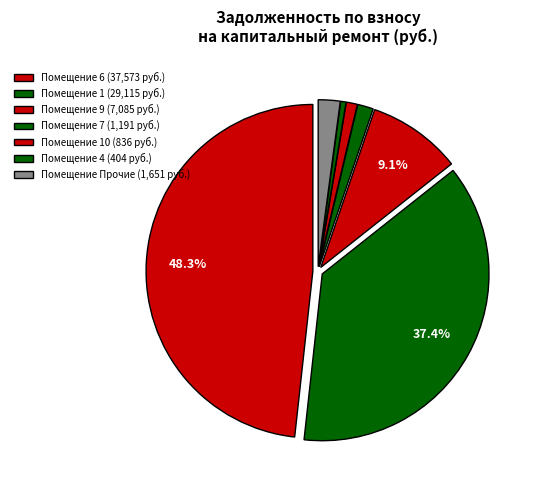

Count the number of slices in the pie.

7